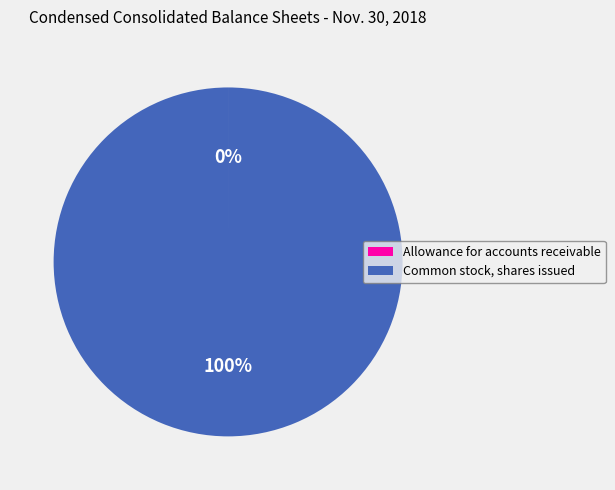

True or false: Common stock, shares issued accounts for 100% of the total.

True